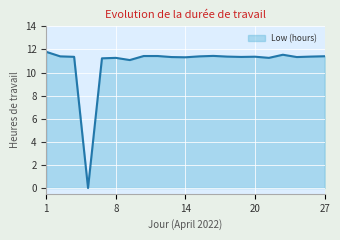

What is the difference between the maximum and minimum values?

11.8